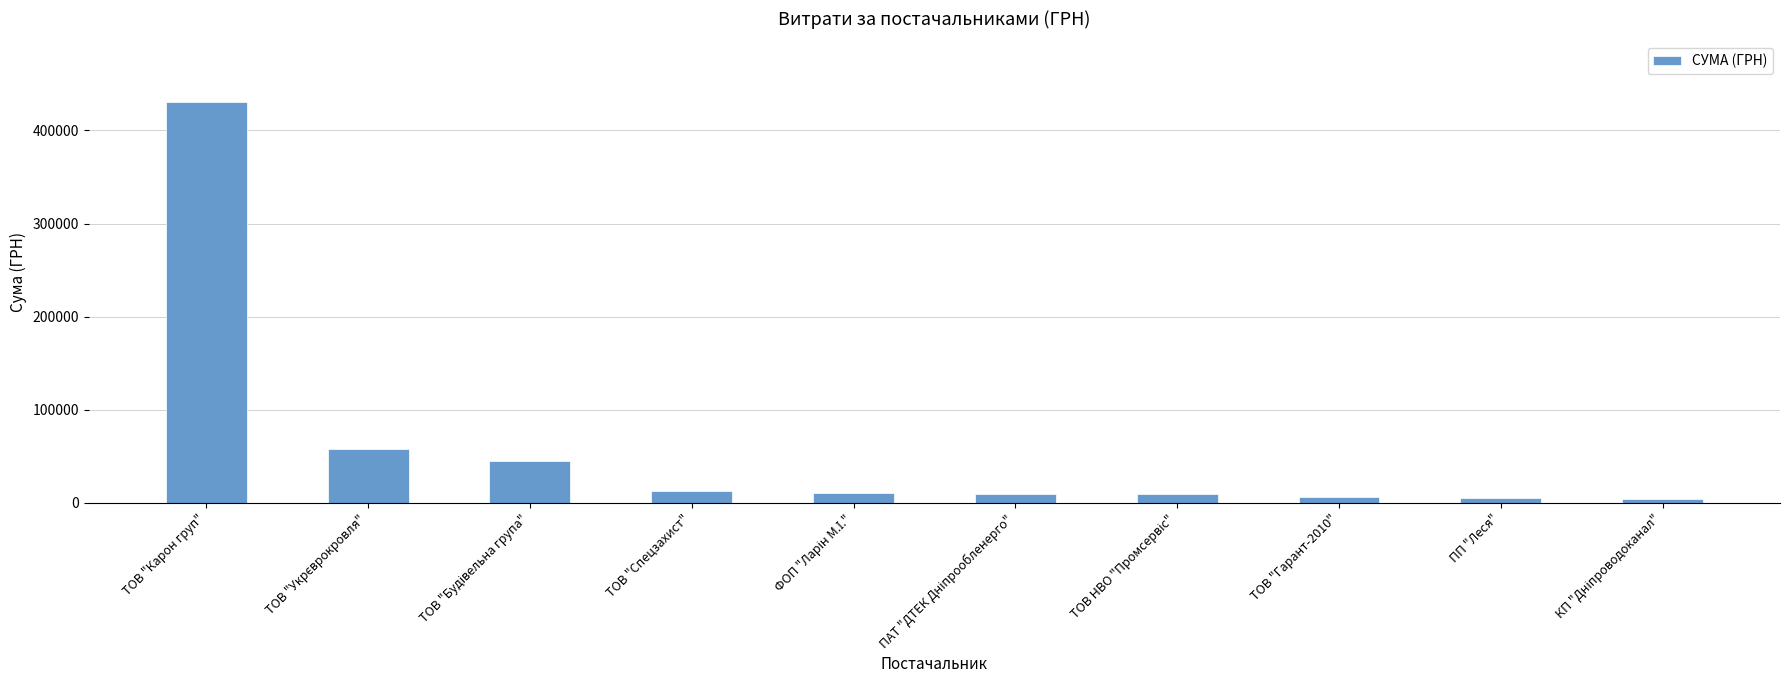

What is the difference between the maximum and minimum values?

427166.9